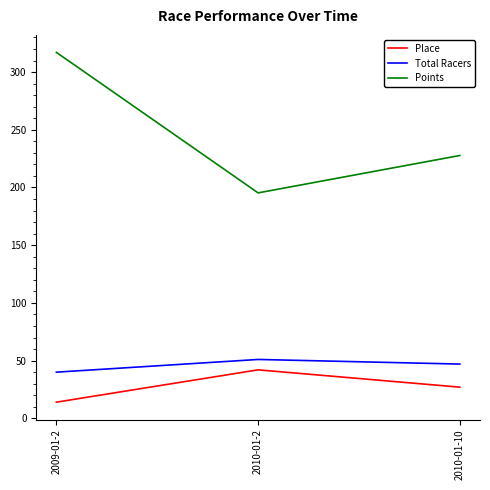

The Points series shows 268.2 at 2010-01-2. True or false?

False